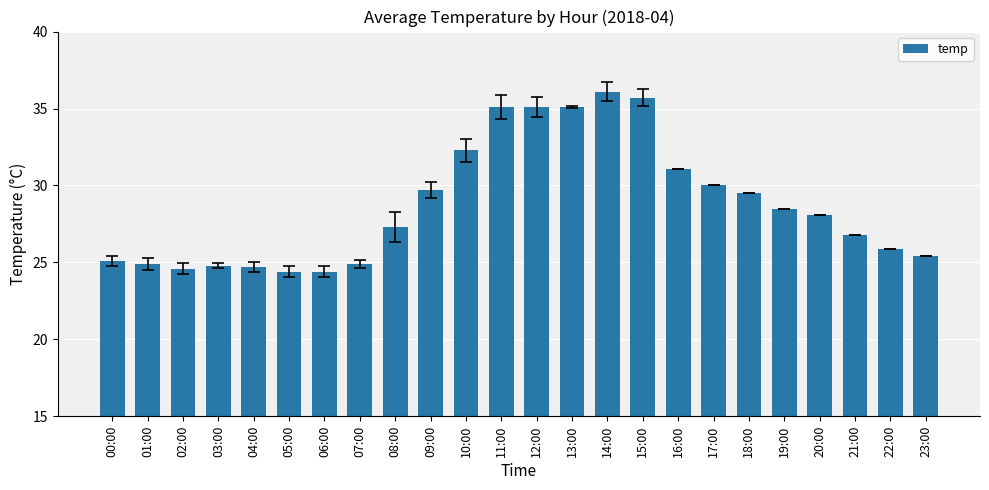

Does the chart contain any negative values?

No